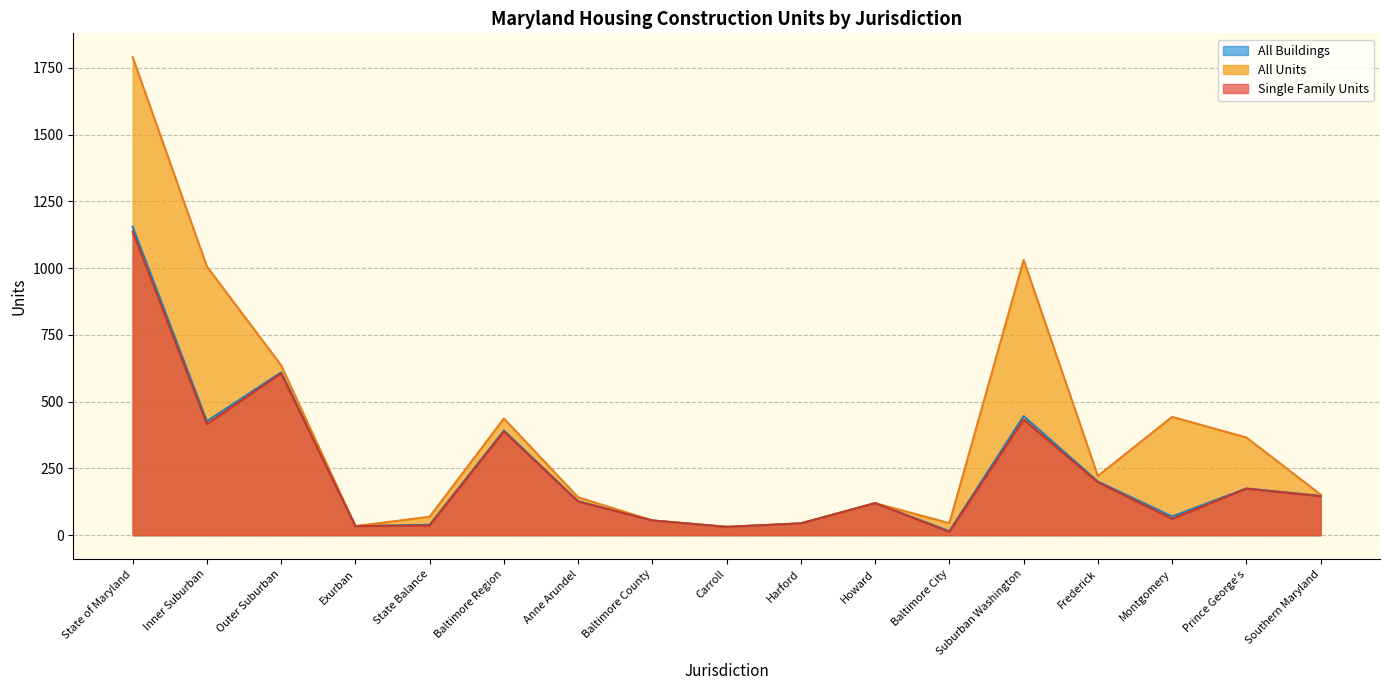

True or false: All Units has more than 0 interior local peaks.

True